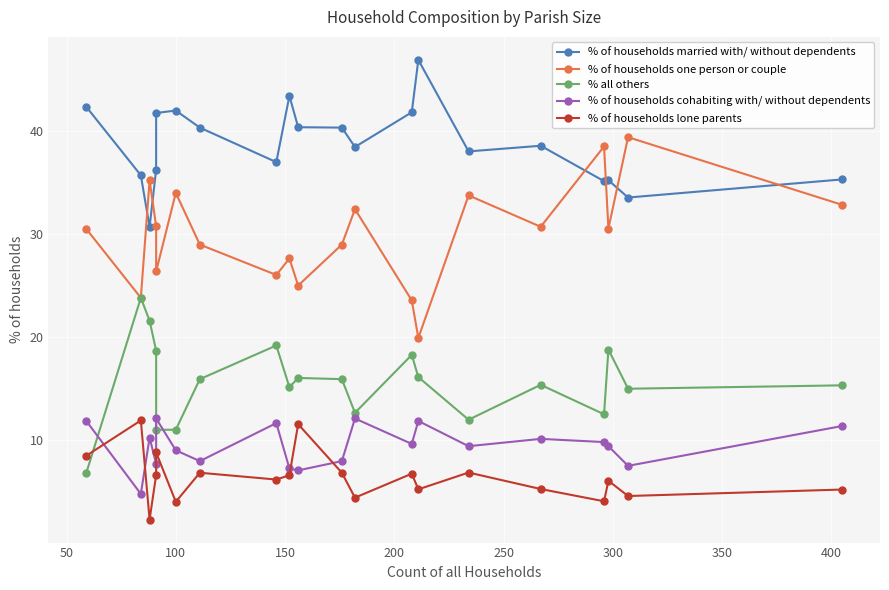

How many intersections are there between % of households married with/ without dependents and % of households one person or couple?

6